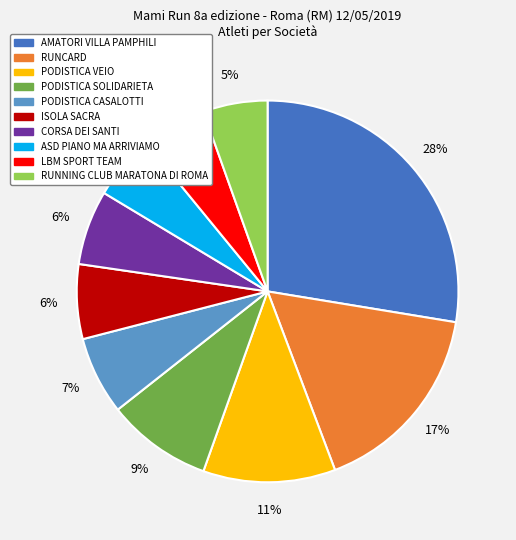

Is PODISTICA CASALOTTI the majority of the pie?

No